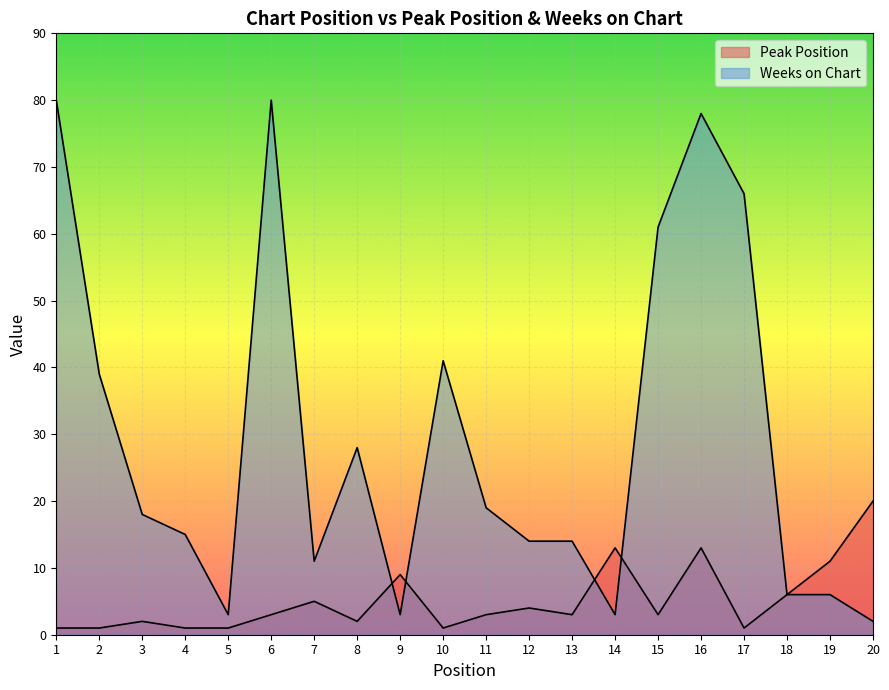

Reading left to right, what are all the values shown in this chart?

Peak Position: 1=1	2=1	3=2	4=1	5=1	6=3	7=5	8=2	9=9	10=1	11=3	12=4	13=3	14=13	15=3	16=13	17=1	18=6	19=11	20=20
Weeks on Chart: 1=80	2=39	3=18	4=15	5=3	6=80	7=11	8=28	9=3	10=41	11=19	12=14	13=14	14=3	15=61	16=78	17=66	18=6	19=6	20=2